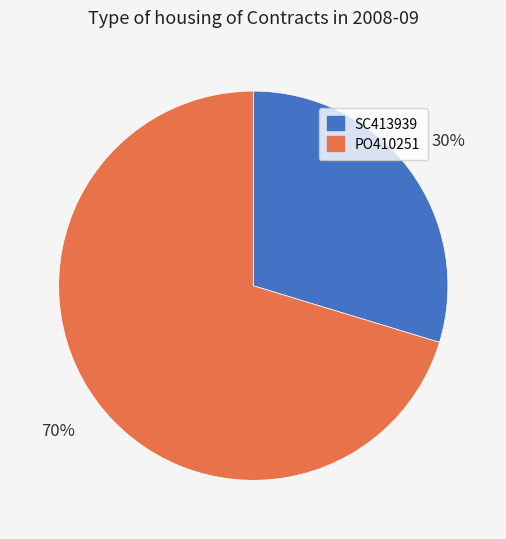

Is there any slice that represents more than half of the pie?

Yes